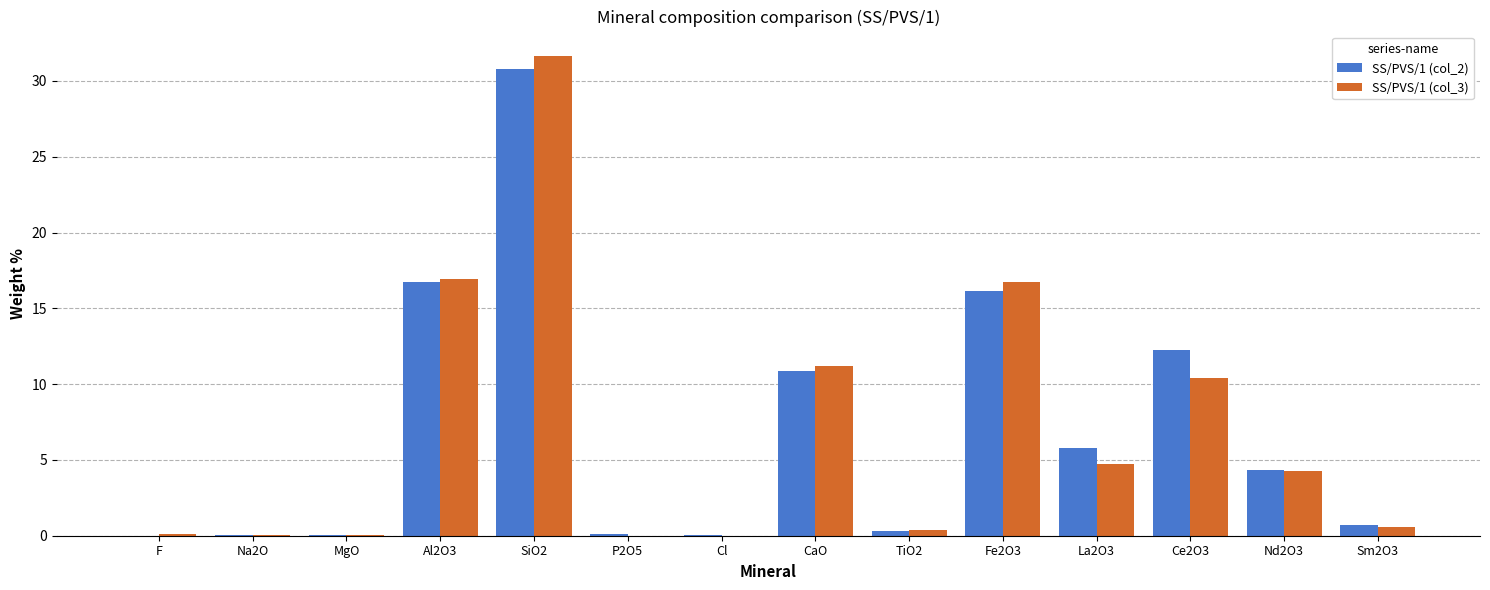

How many data points does each series have?

14